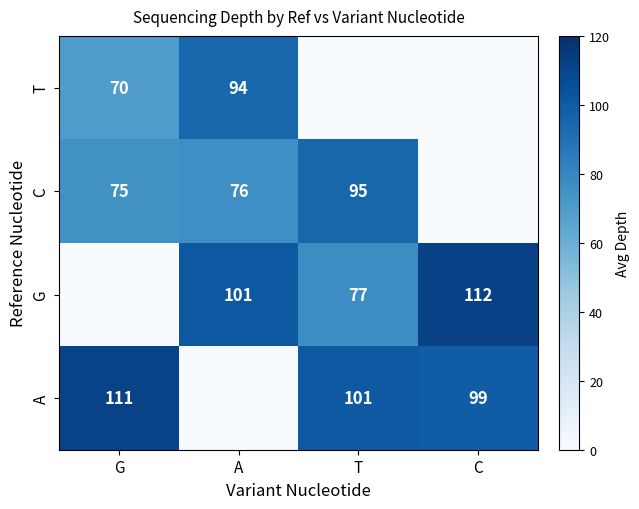

The value of C at G is 75. True or false?

True